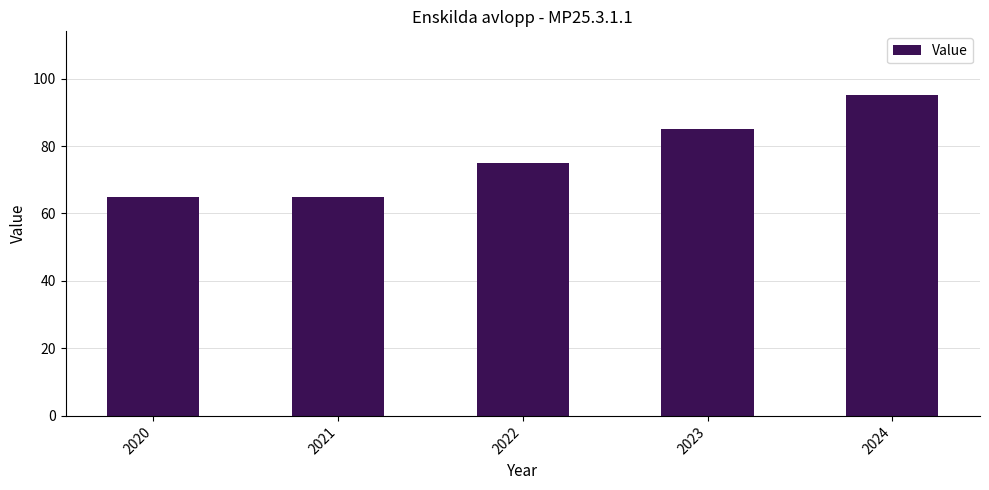

Is it true that the value at 2023 is 85?

True